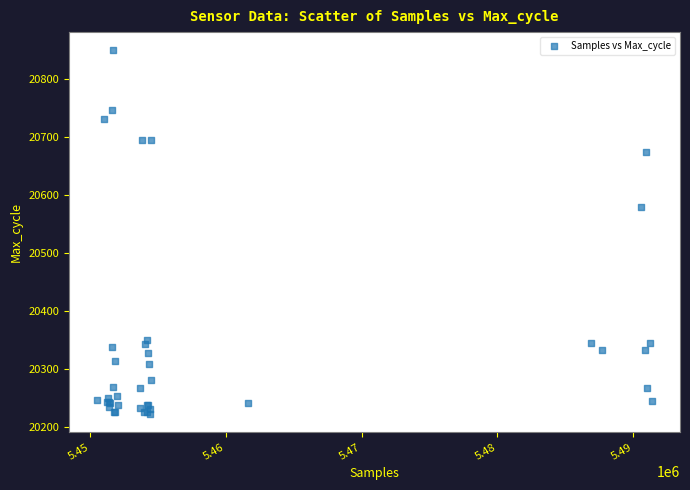

What Y value in the scatter plot is closest to 20535?

20579